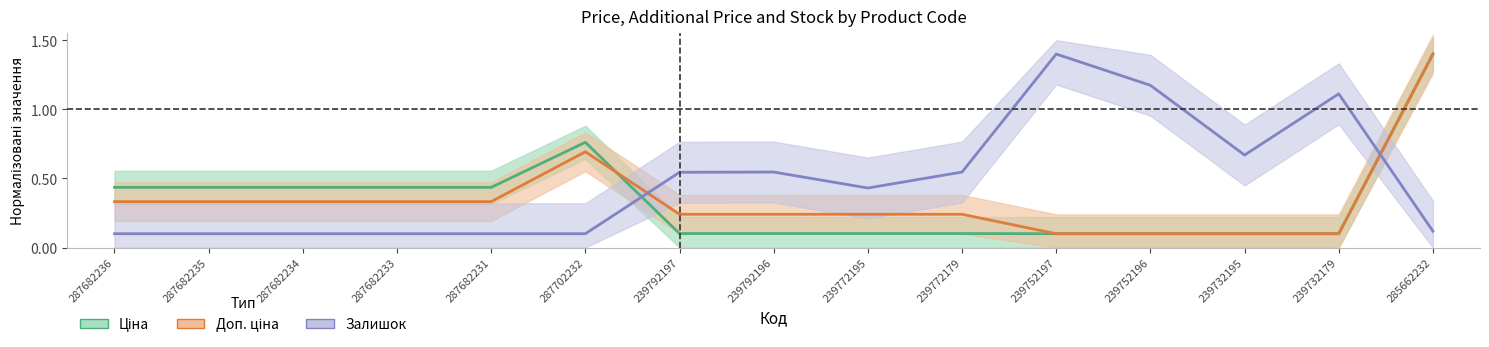

How many interior local peaks does the Доп. ціна series have?

1